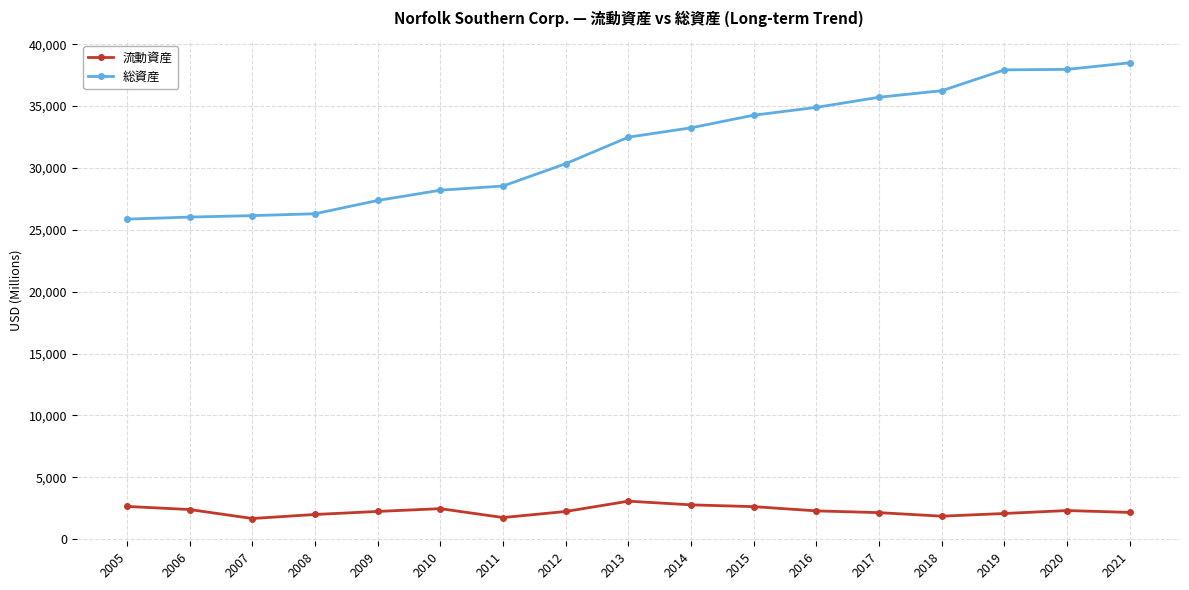

What is the maximum value shown in the chart?

38493